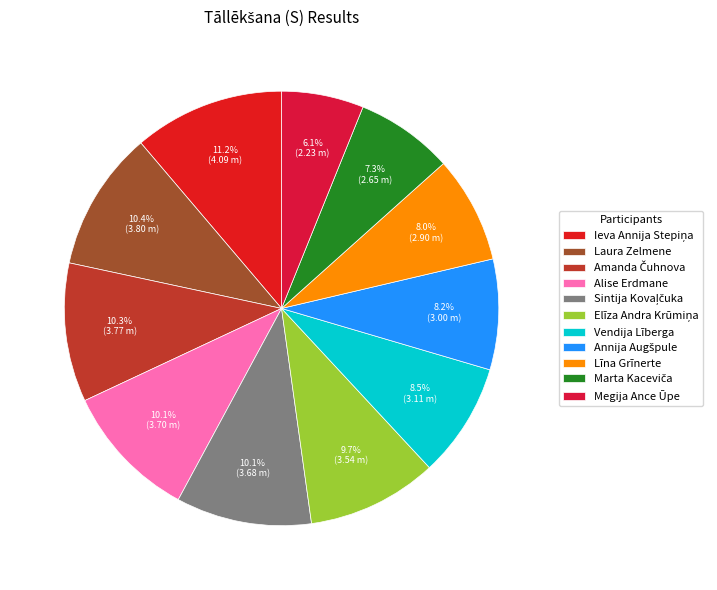

To the nearest percent, what is the average slice percentage?

9%